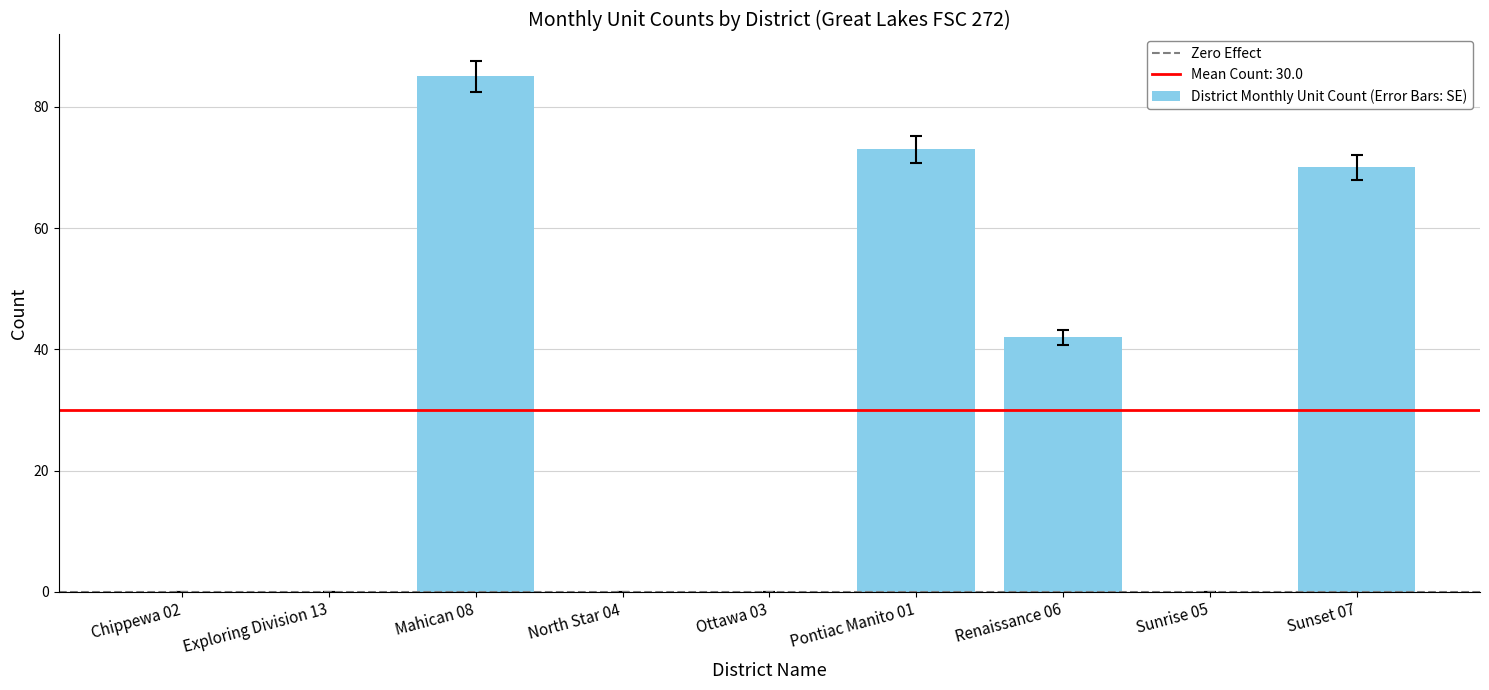

How many data points does each series have?

9